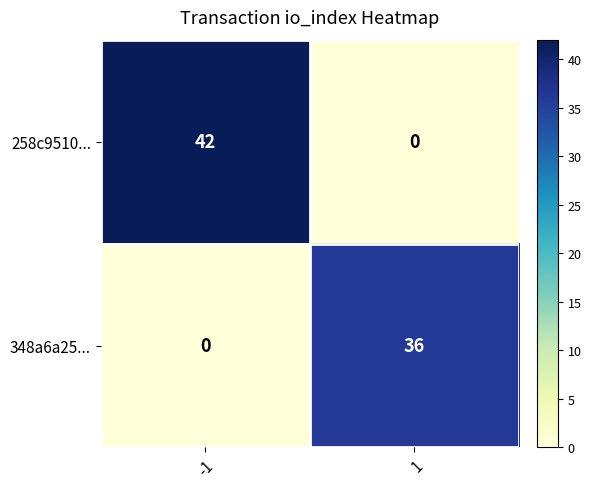

Which series changed the most between -1 and 1?

258c9510...